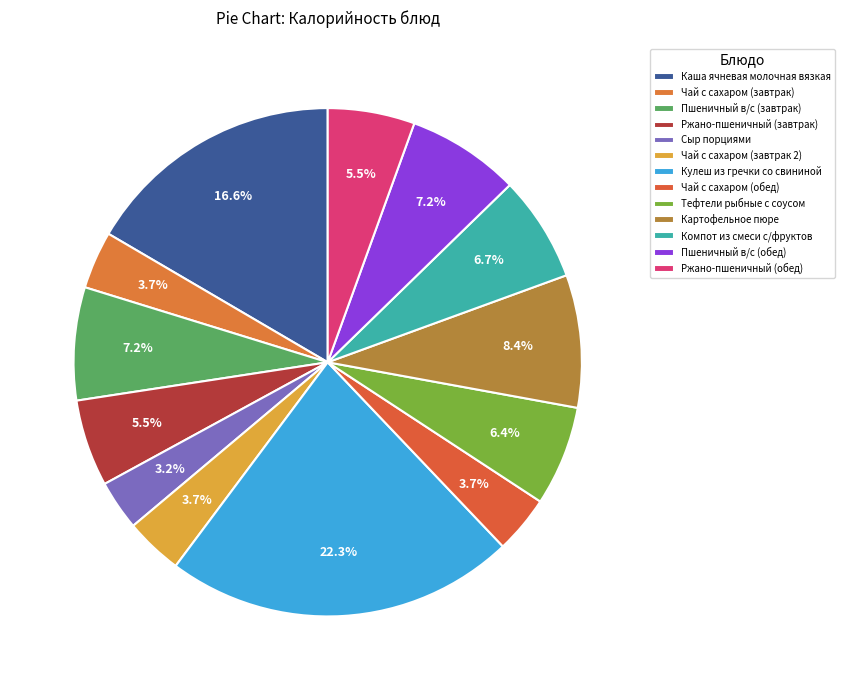

To the nearest percent, what is the difference between the largest and smallest slice percentages?

19%